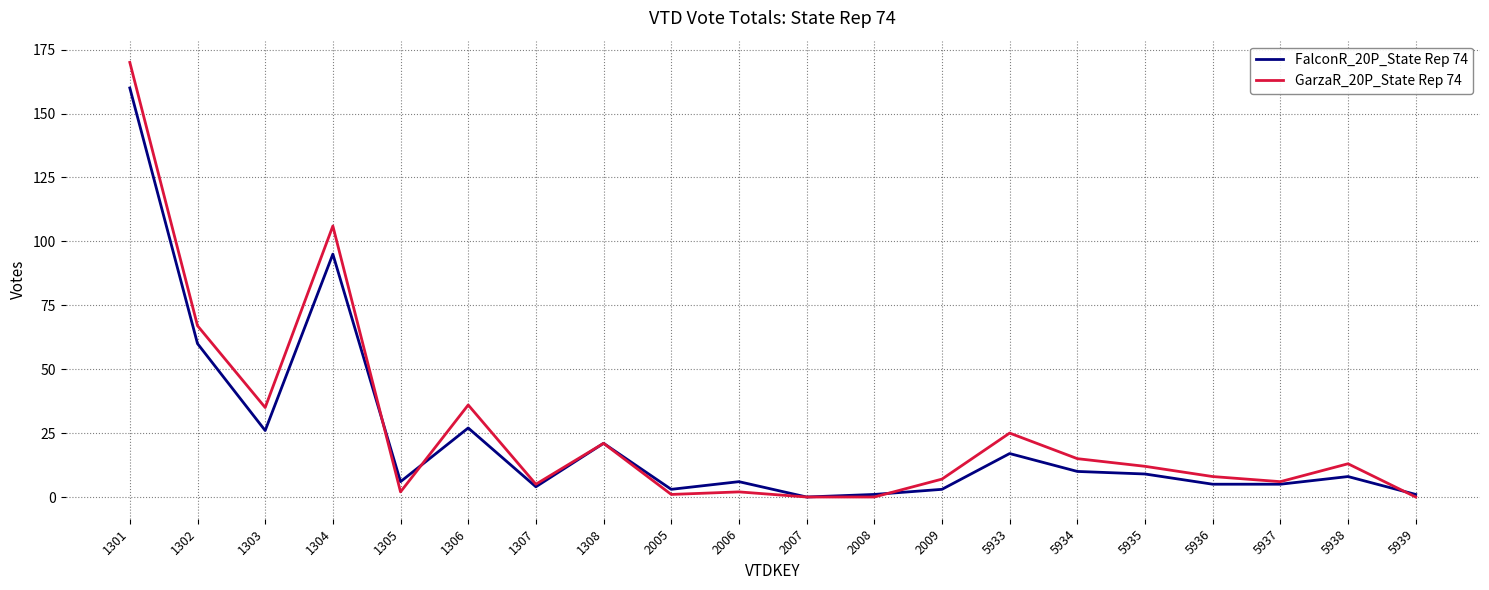

True or false: FalconR_20P_State Rep 74 and GarzaR_20P_State Rep 74 intersect in this chart.

True